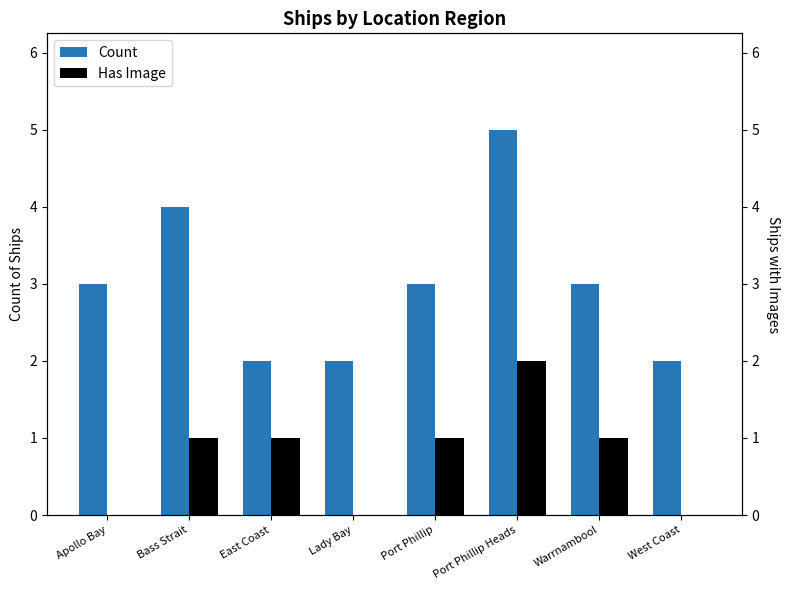

How many bars are there in total?

16